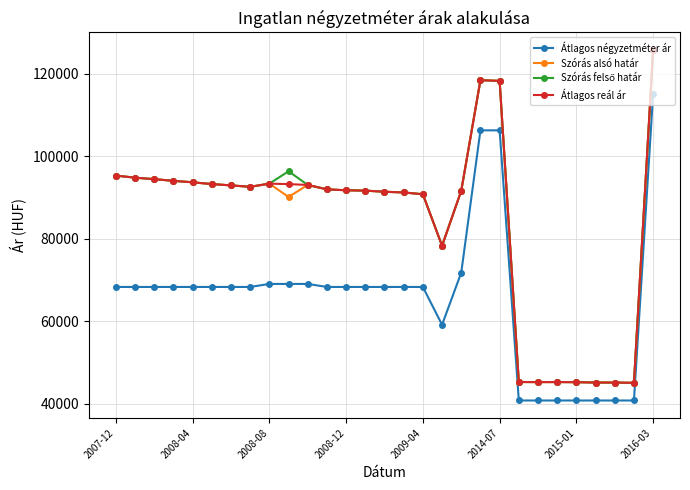

What is the smallest value displayed?

40845